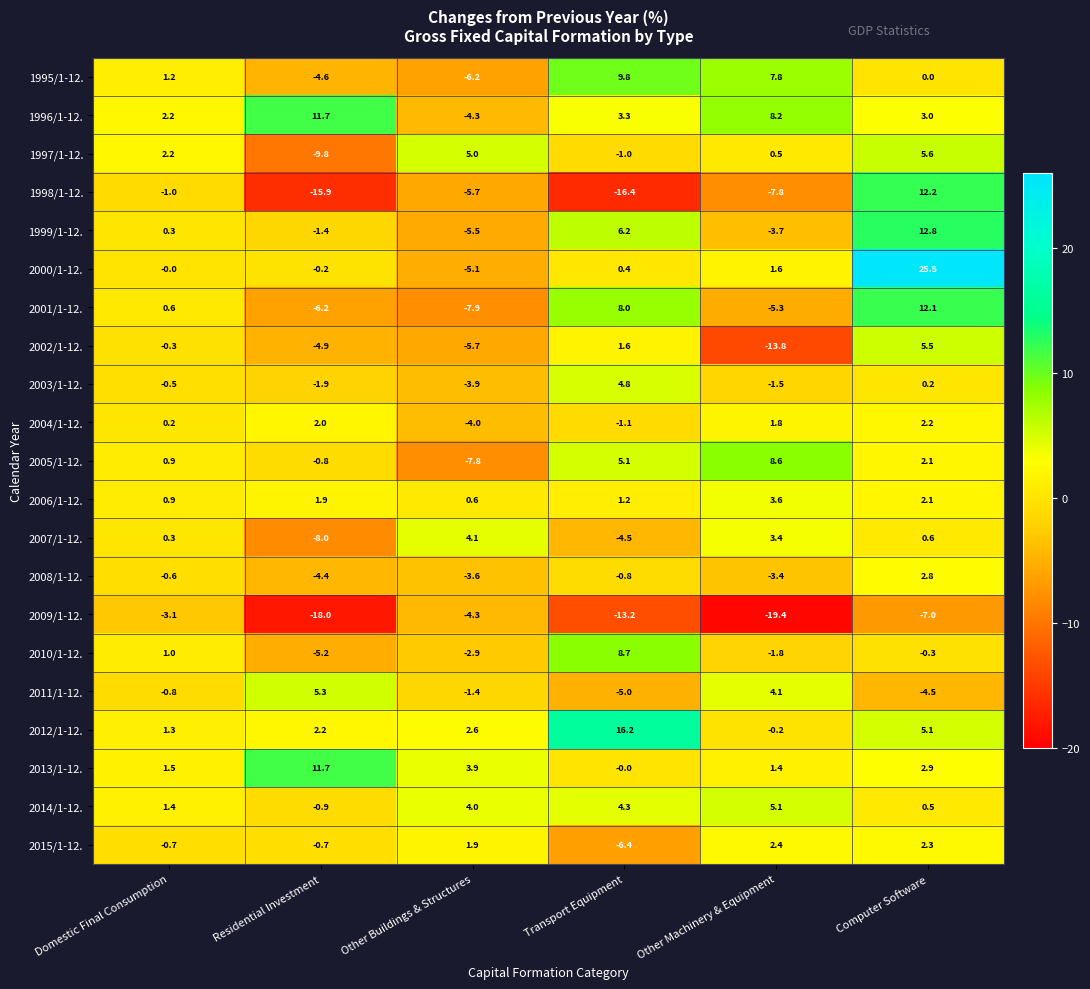

What is the smallest value displayed?

-19.4